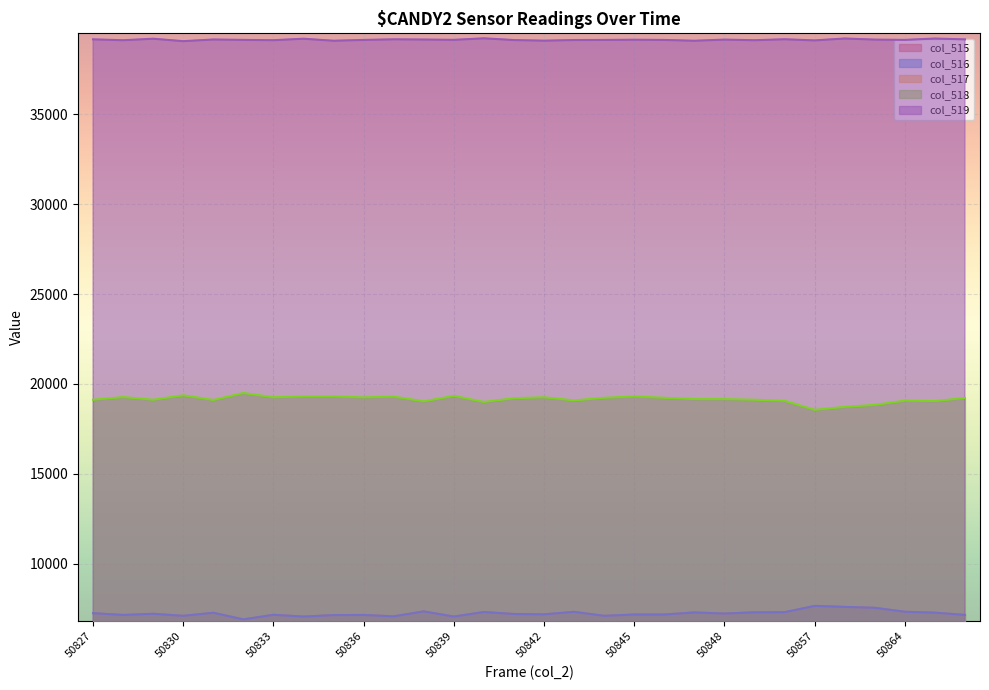

What are all the series names shown in the legend?

col_515, col_516, col_517, col_518, col_519